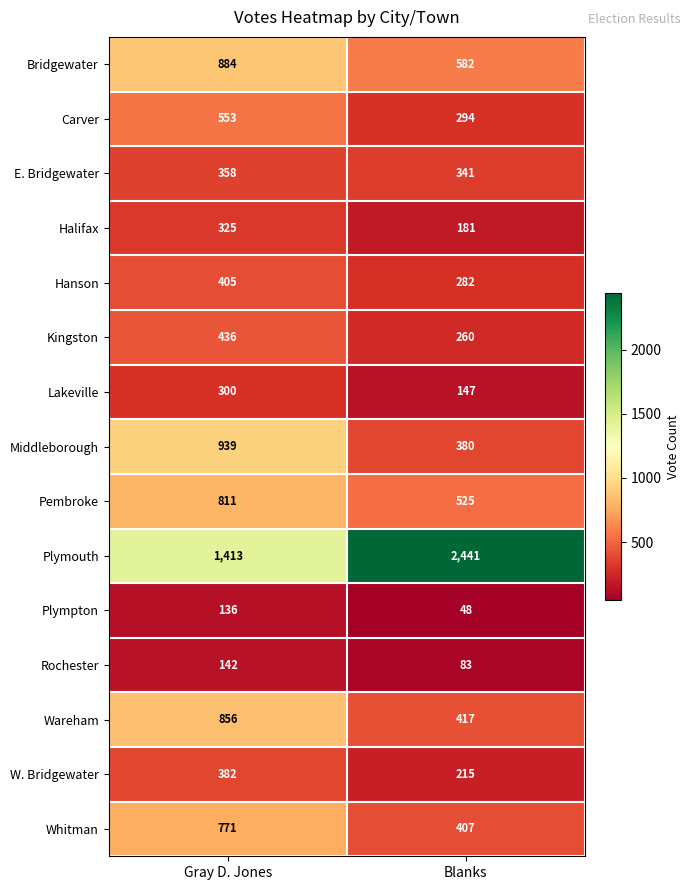

At which category is the sum across all series the highest?

Gray D. Jones